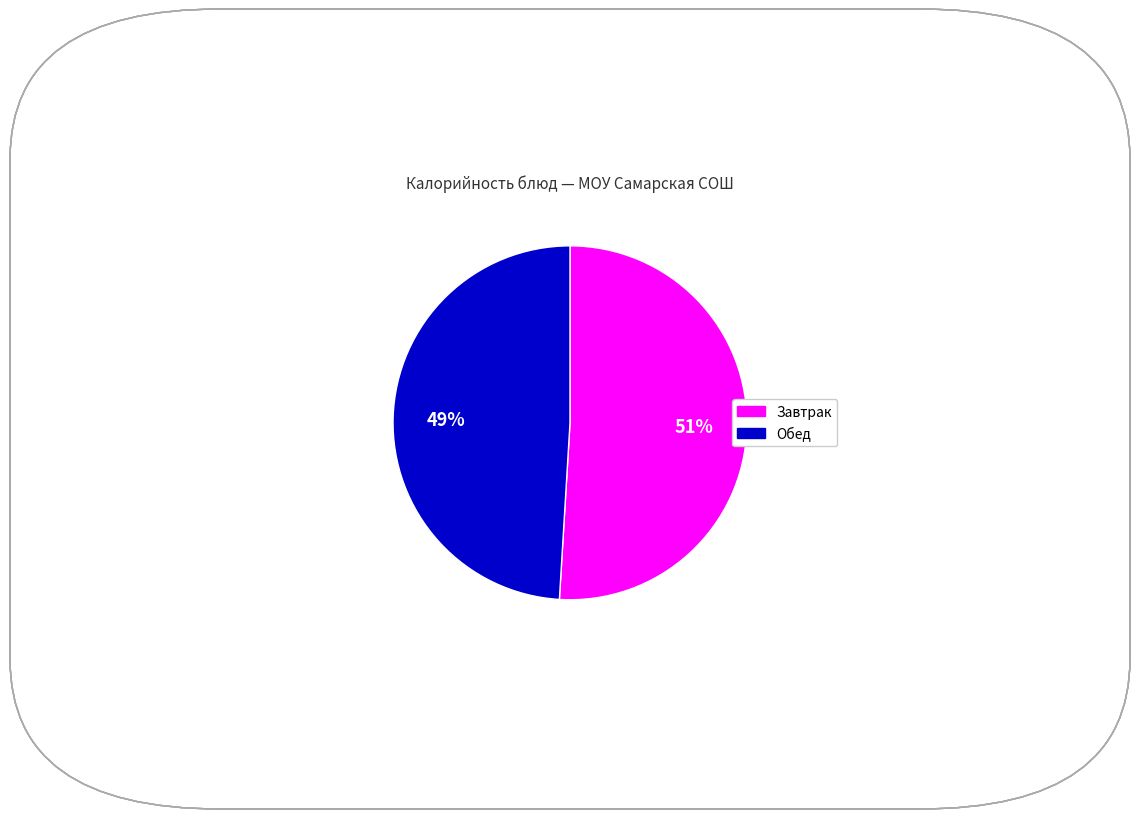

Rank the categories by value from highest to lowest.

Завтрак, Обед